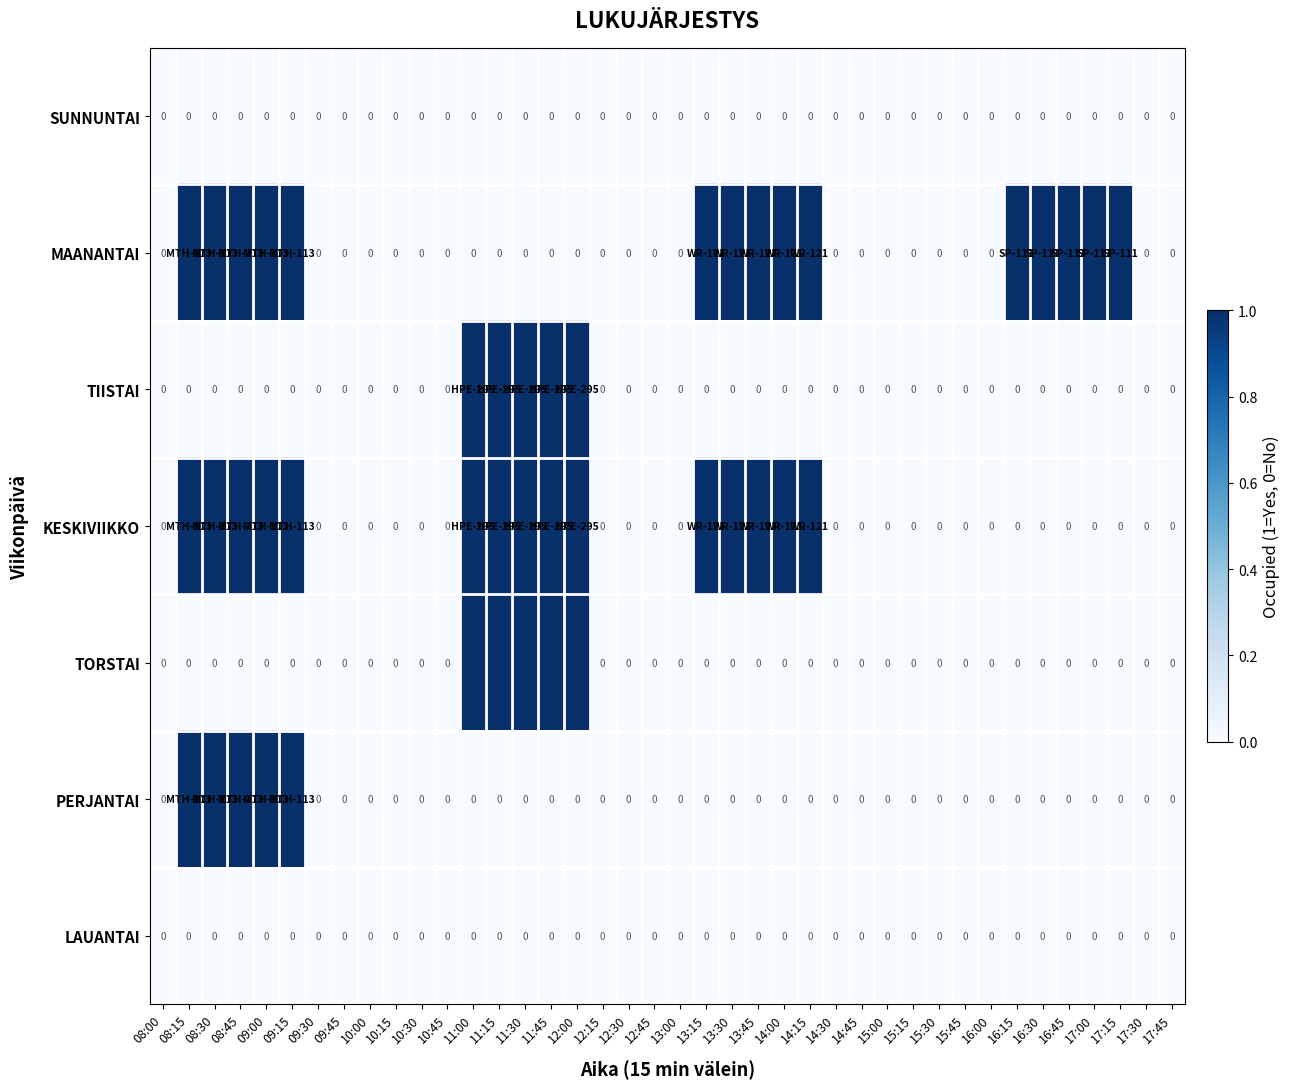

Is it true that SUNNUNTAI equals 0 at 16:30?

True